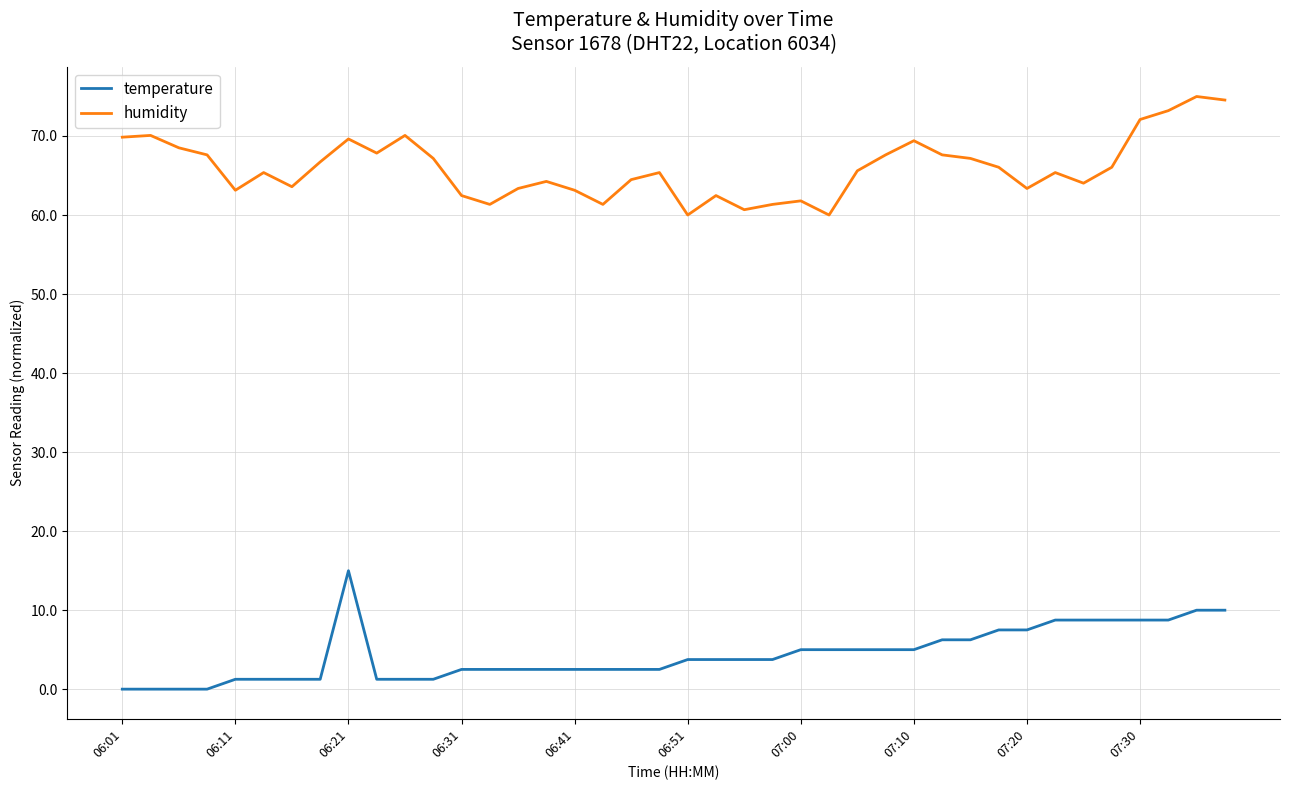

True or false: temperature and humidity cross at least once.

False